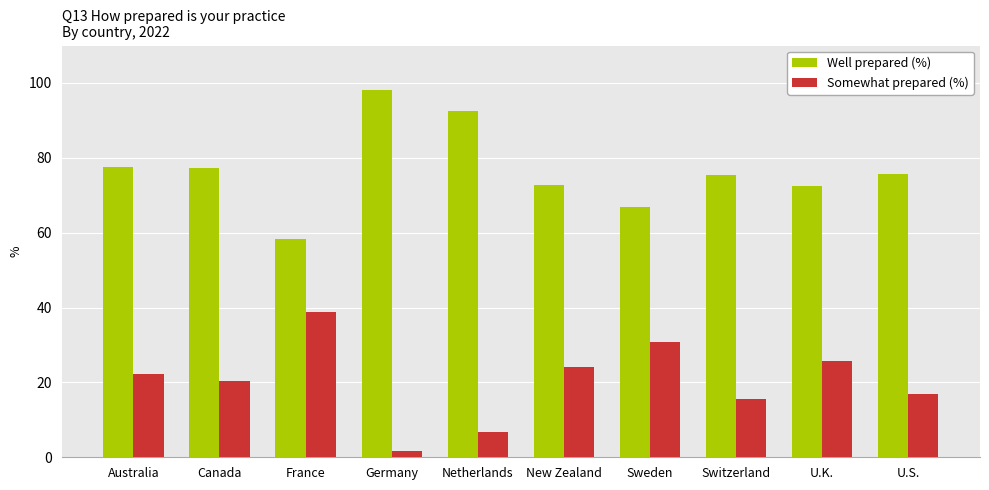

Which series has the largest total across all categories?

Well prepared (%)